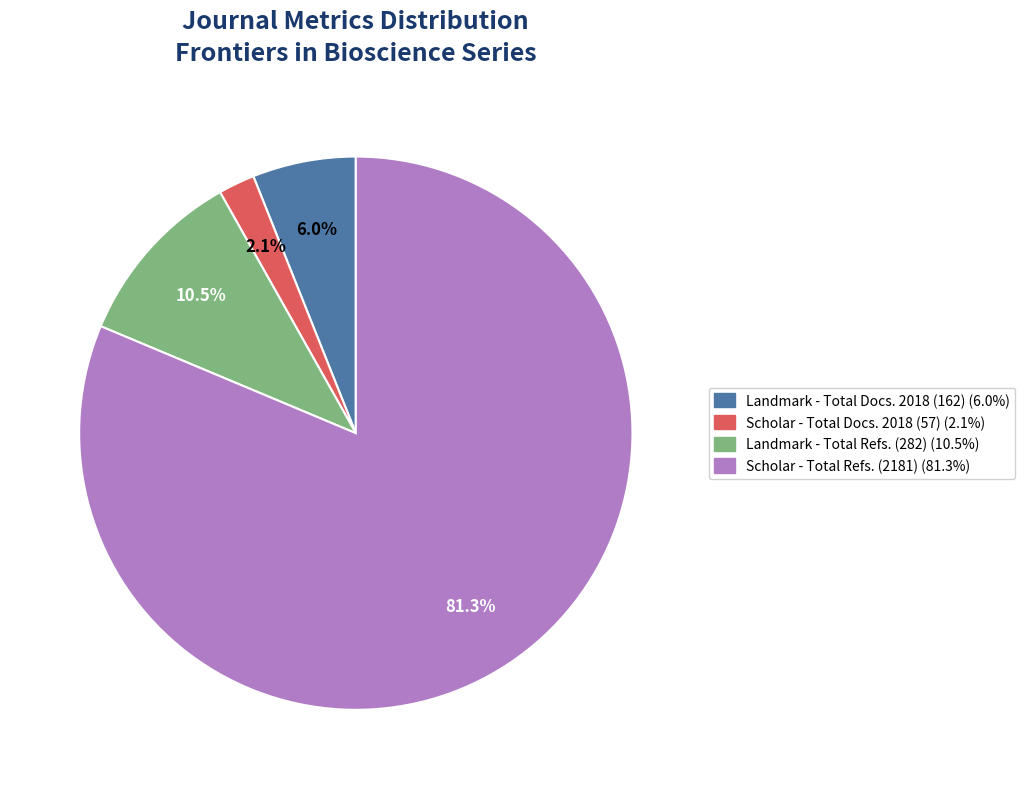

Is there a majority slice in this chart?

Yes